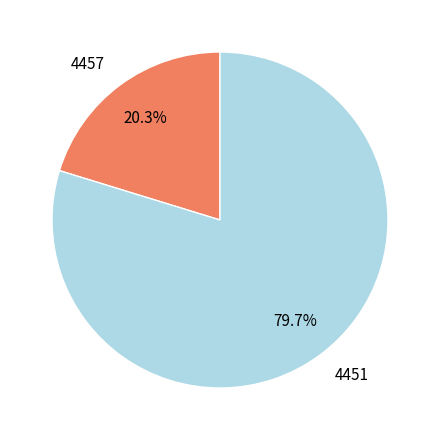

To the nearest percent, what is the combined percentage of 4451 and 4457?

100%